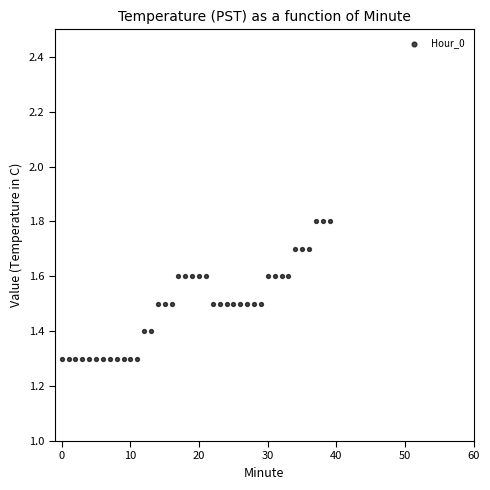

What is the range of Y values (max minus min)?

0.5